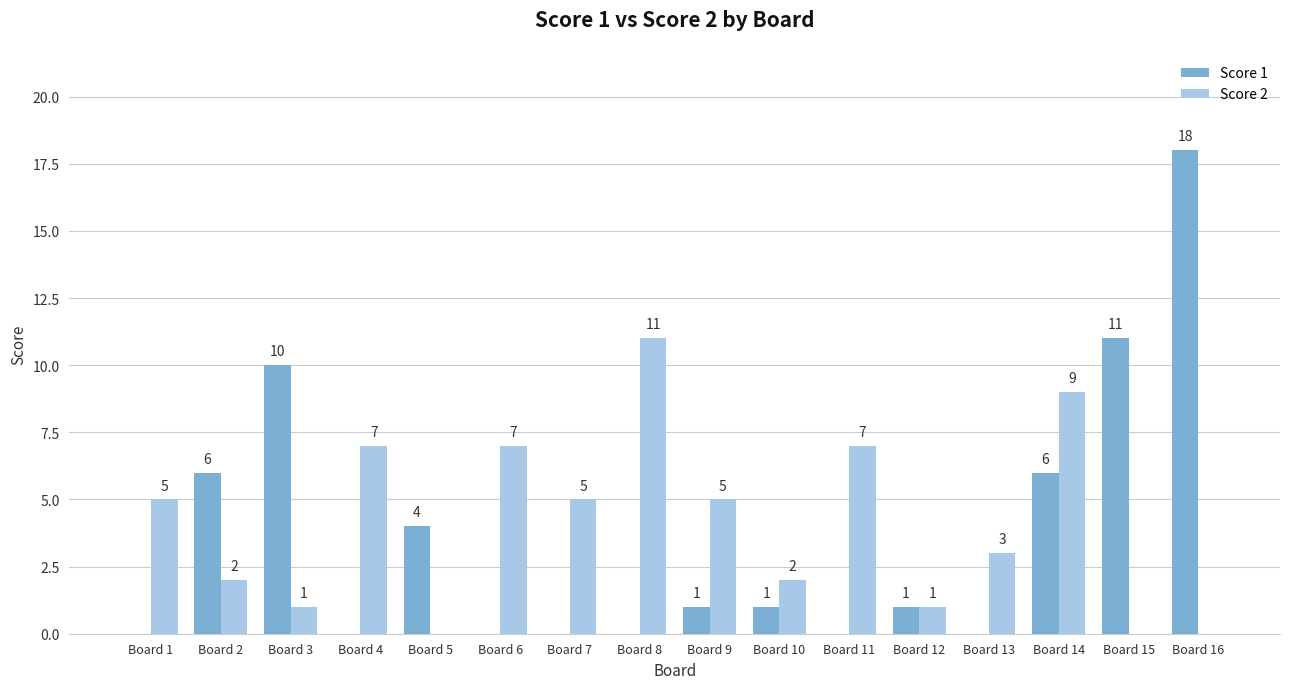

What is the total value across all series at Board 1?

5